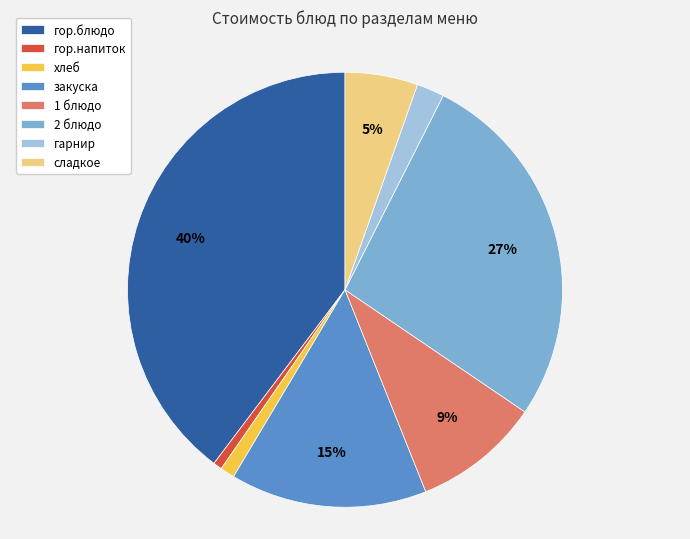

Is 1 блюдо the majority of the pie?

No